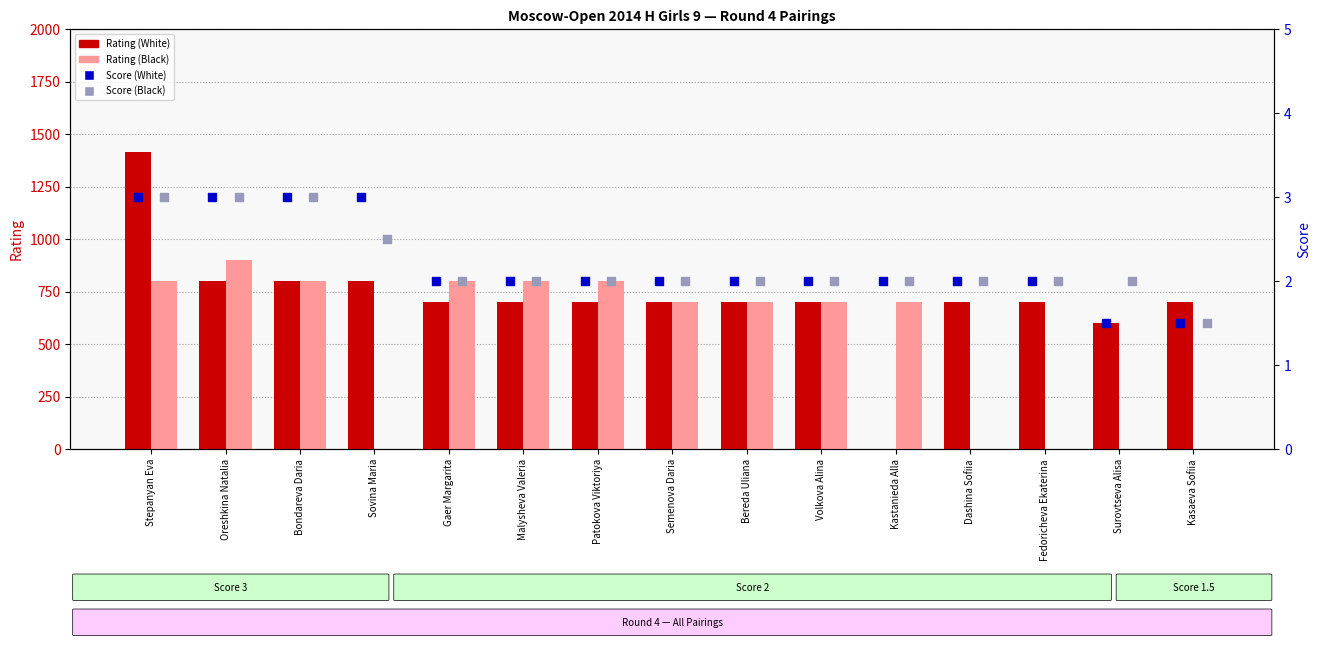

What is the total value across all series at Fedoricheva Ekaterina?

704.0